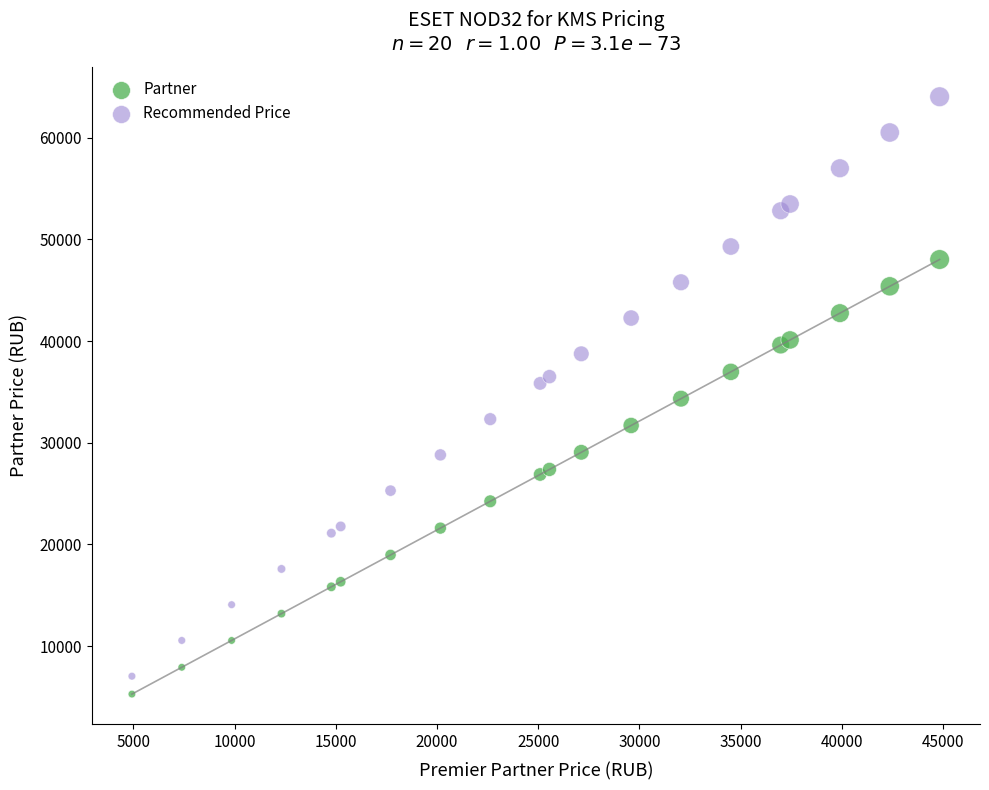

What is the X range (max minus min) for the scatter plot?

39906